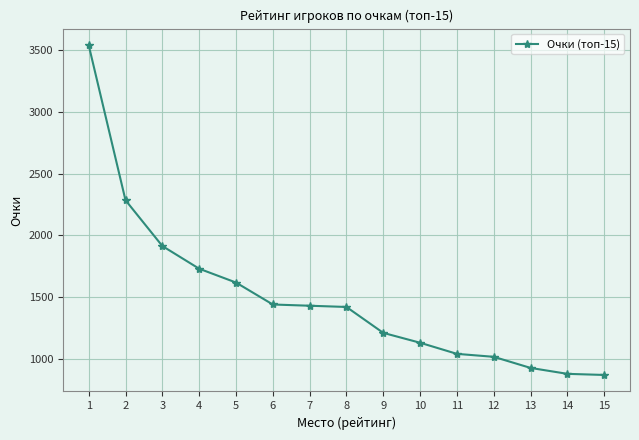

The value at 9 is 1210. True or false?

True